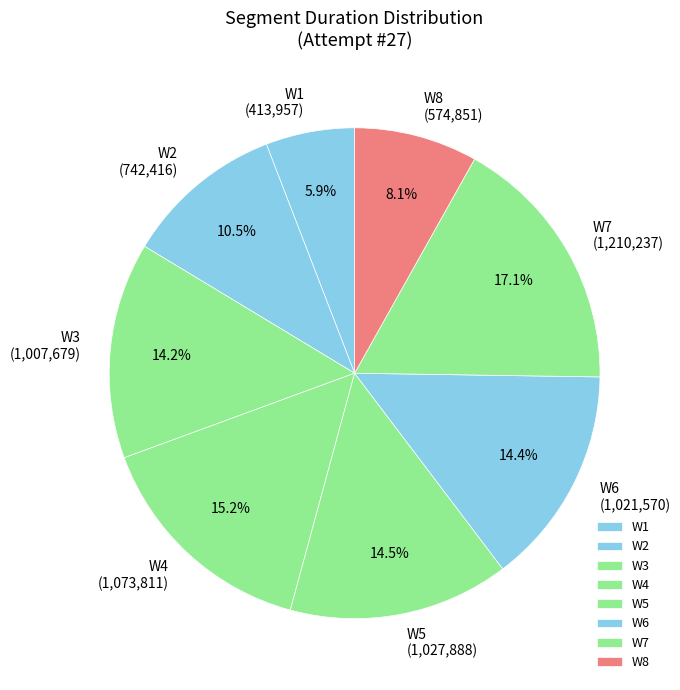

True or false: W6 accounts for 14% of the total.

True